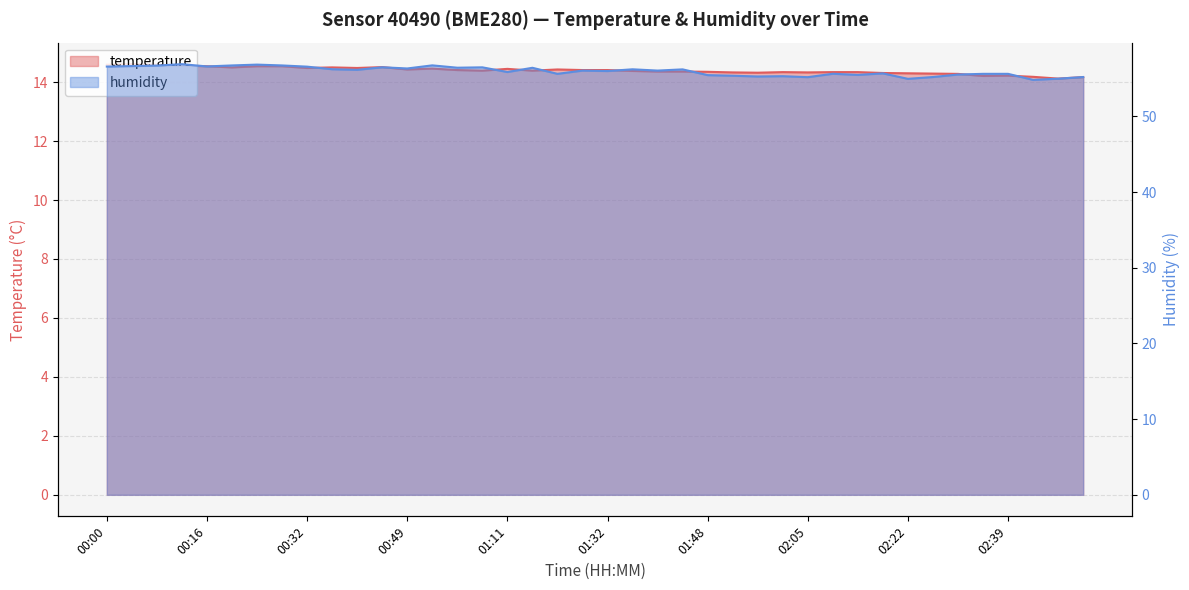

What is the label of the 7th point from the left?

00:24